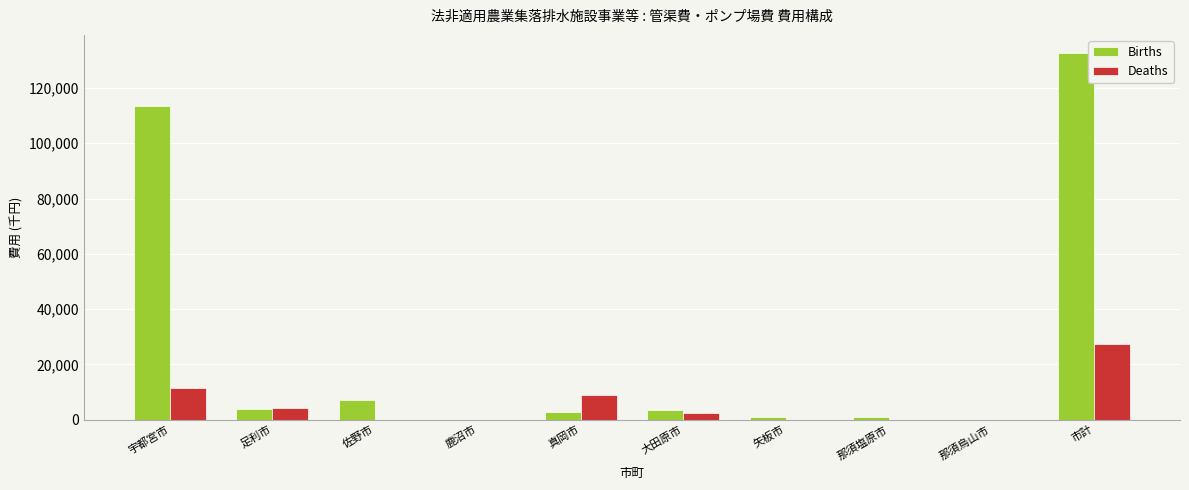

Which category has the highest value across all series?

市計